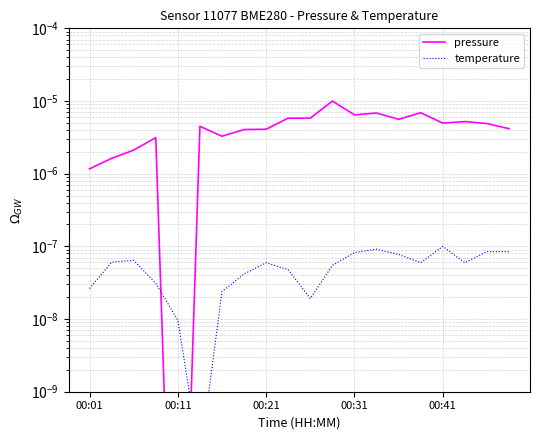

Which series ends up on top after the final intersection of pressure and temperature?

pressure